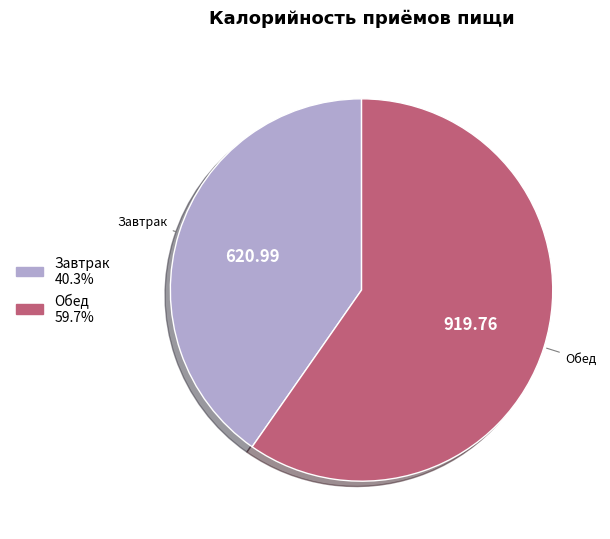

Rank the categories by value from highest to lowest.

Обед, Завтрак